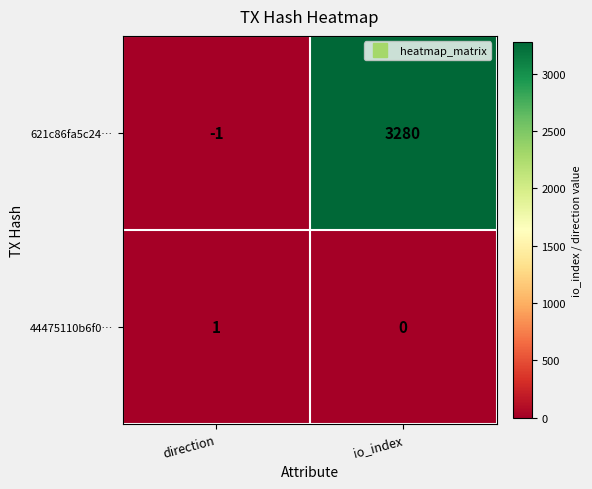

Reading right to left, extract all data points from this chart.

621c86fa5c24…: io_index=3280	direction=-1
44475110b6f0…: io_index=0	direction=1